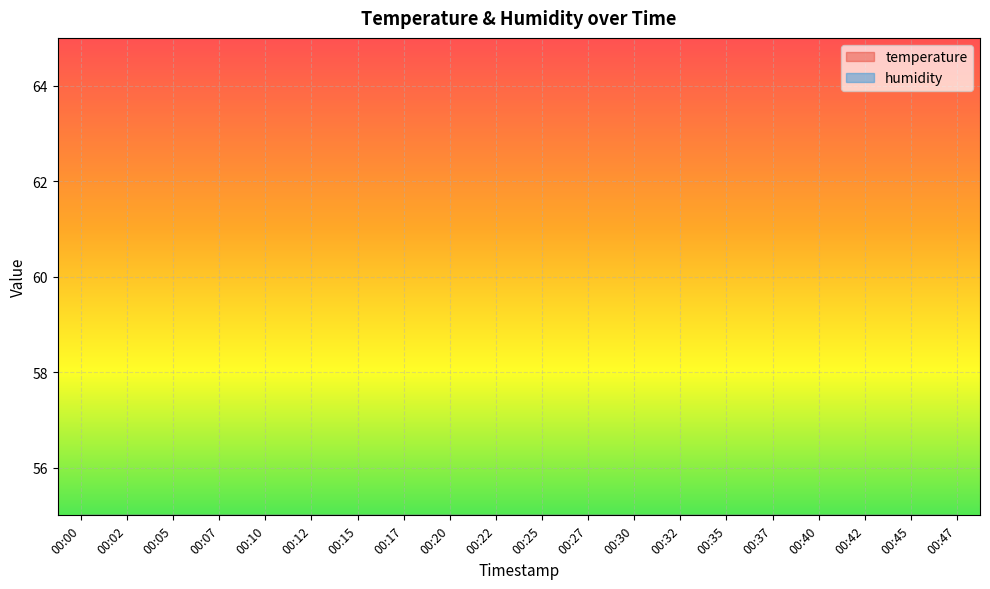

The humidity series shows 6.0 at 00:25. True or false?

True